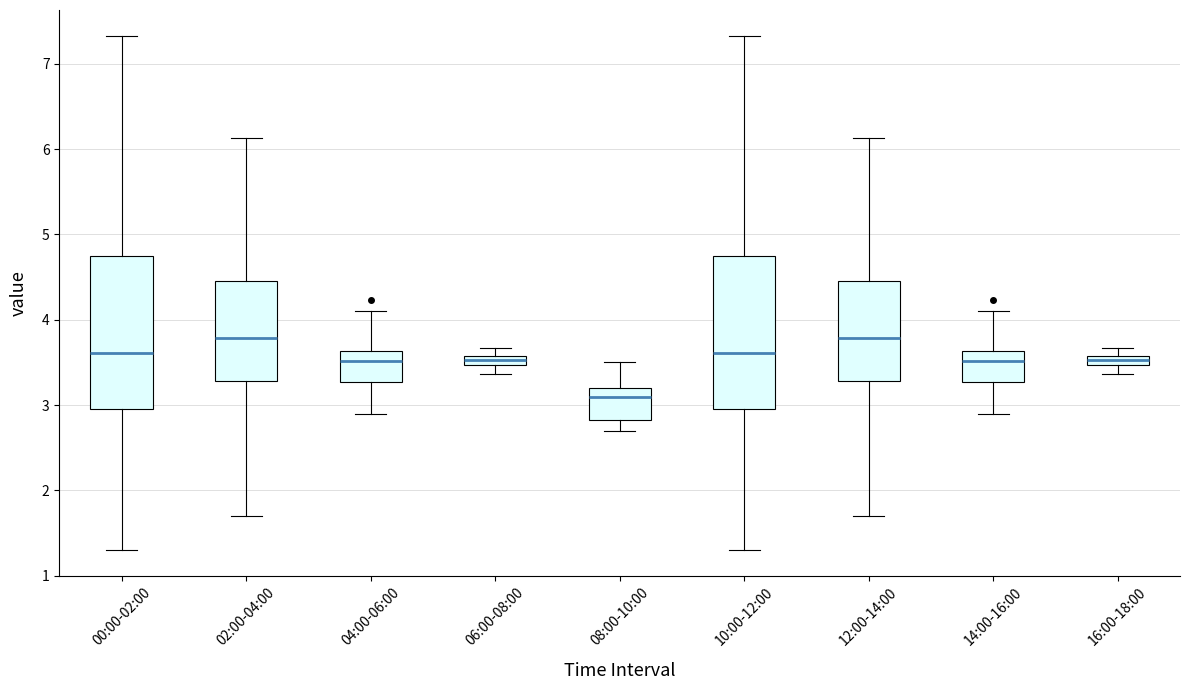

Which box has the lowest median line?

08:00-10:00